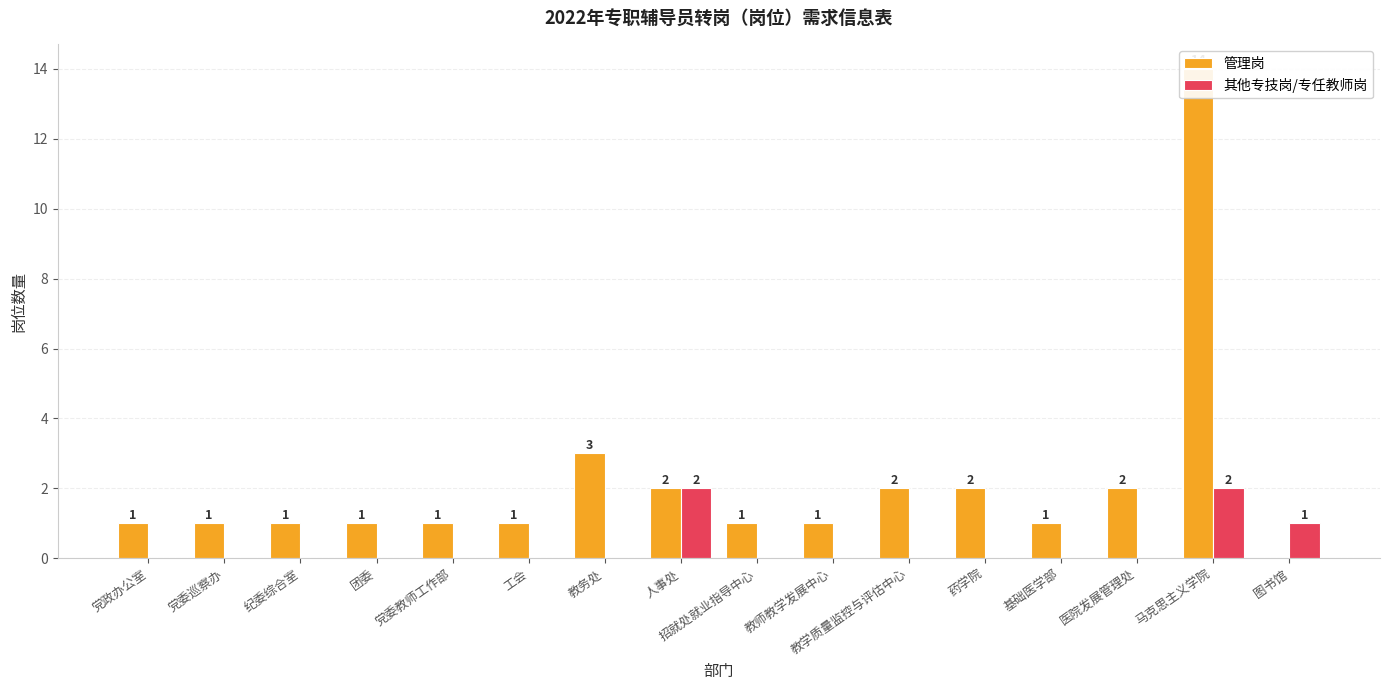

Rank the categories by 其他专技岗/专任教师岗 value from highest to lowest.

人事处, 马克思主义学院, 图书馆, 党政办公室, 党委巡察办, 纪委综合室, 团委, 党委教师工作部, 工会, 教务处, 招就处就业指导中心, 教师教学发展中心, 教学质量监控与评估中心, 药学院, 基础医学部, 医院发展管理处